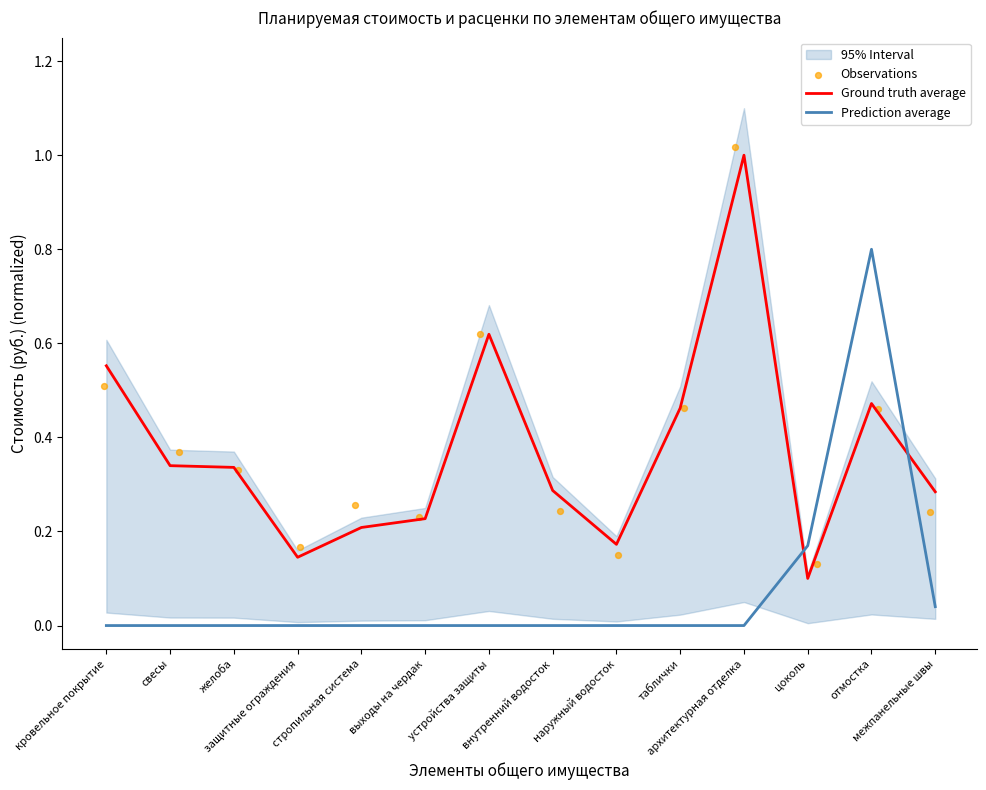

Which series has the largest total across all categories?

Ground truth average